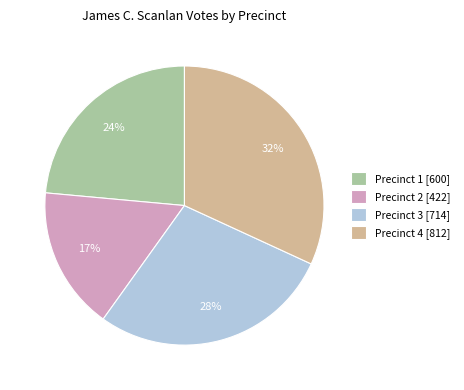

Do Precinct 1 [600] and Precinct 4 [812] together represent more than half of the pie?

Yes